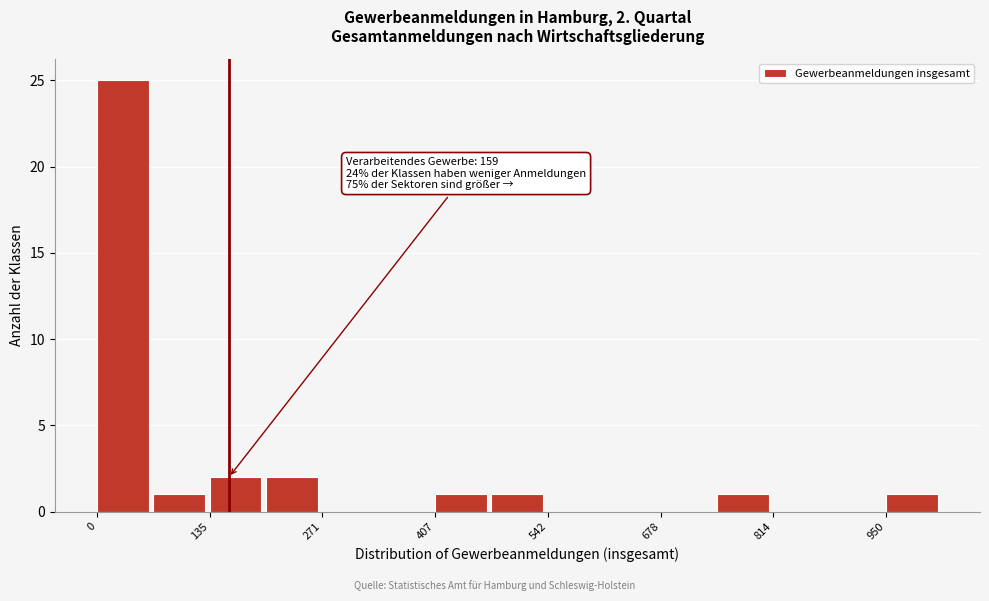

Read against the x-axis, roughly where is the centre of the tallest bar?

40